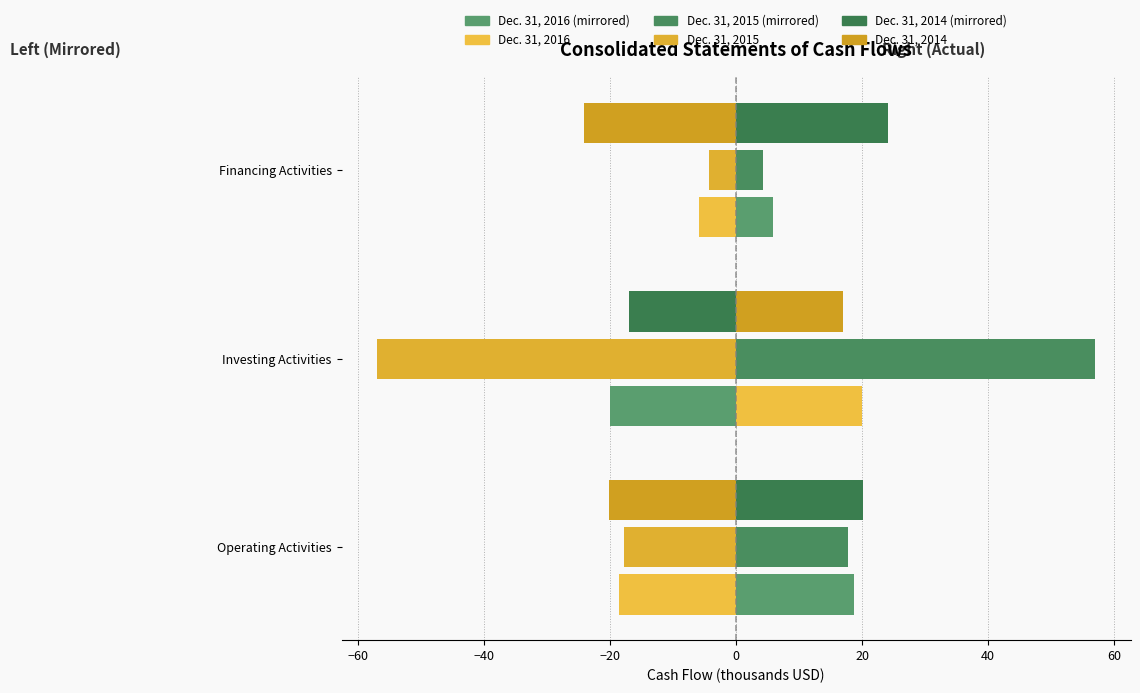

Between Financing Activities and Investing Activities, which is larger?

Financing Activities